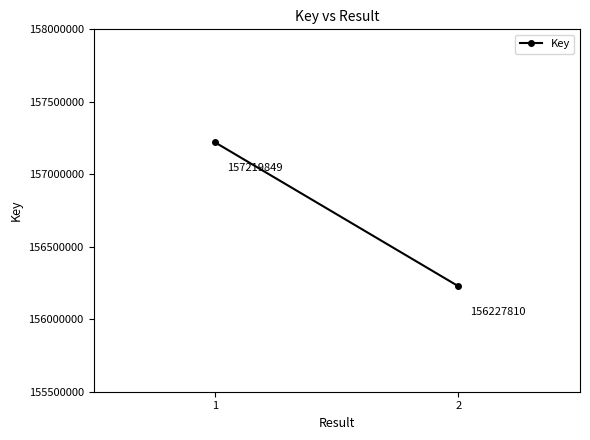

List the labels in order of value, largest first.

1, 2